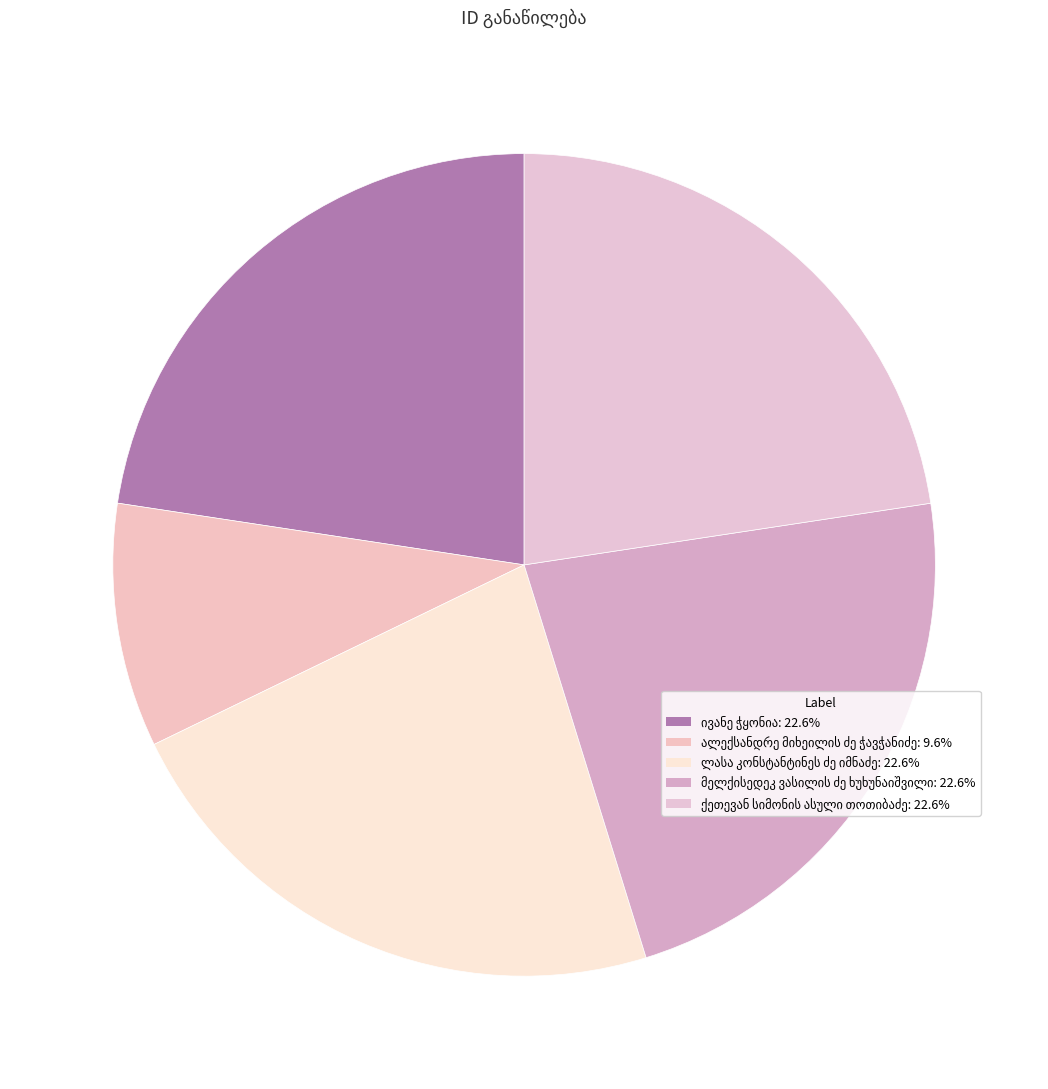

Which category has the biggest portion of the pie?

ქეთევან სიმონის ასული თოთიბაძე